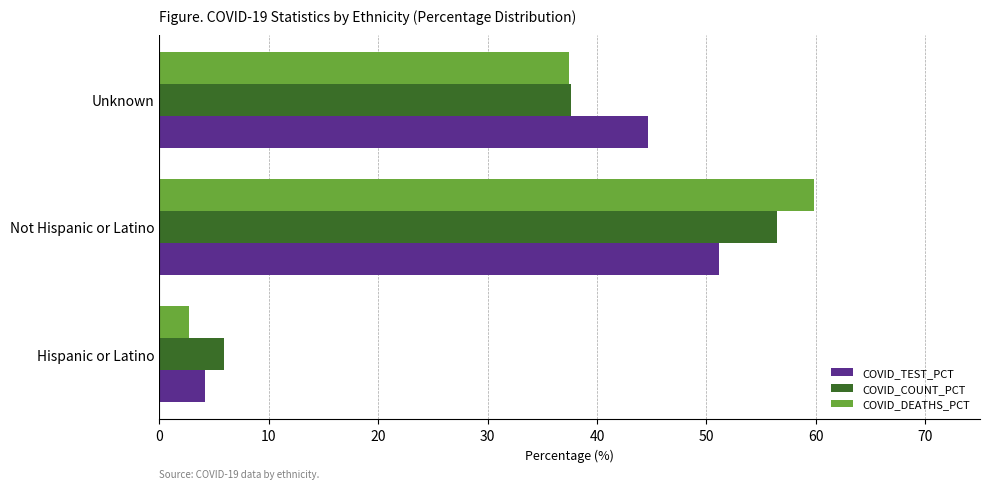

The value of COVID_DEATHS_PCT at Unknown is 37.4. True or false?

True